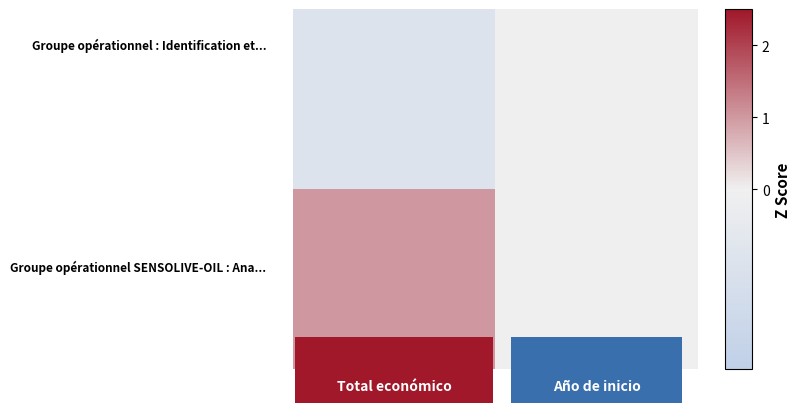

What is the greatest value displayed?

1